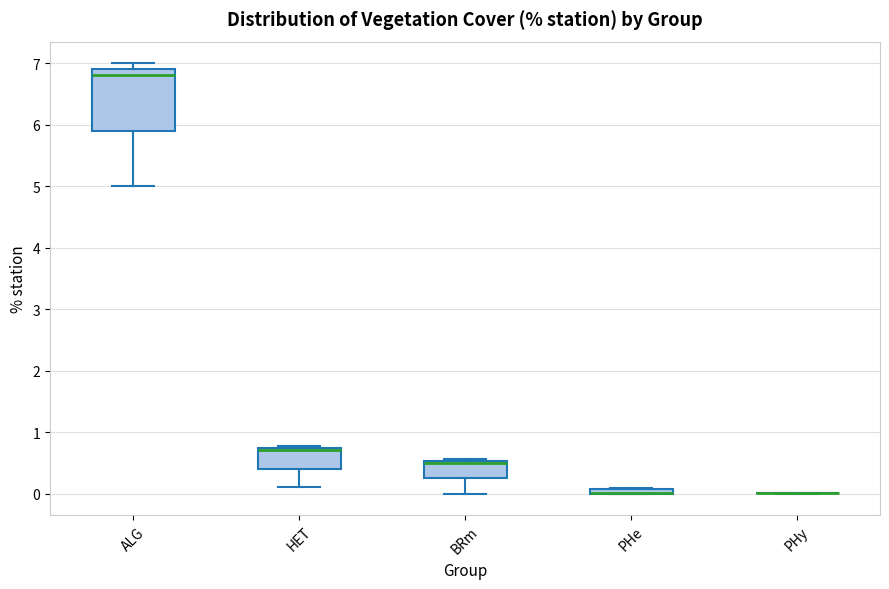

Where is the lower edge of the box for BRm on the y-axis? The values are not printed on the chart, so give them approximately, as read against the axis.

0.3